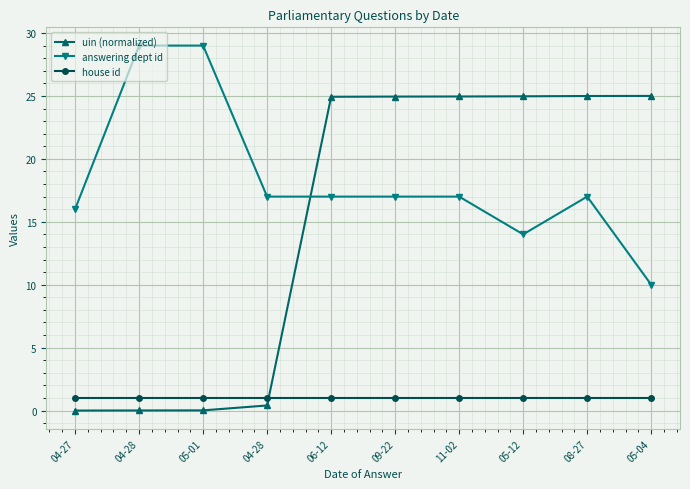

List the series in order of their overall mean, lowest first.

house id, uin (normalized), answering dept id